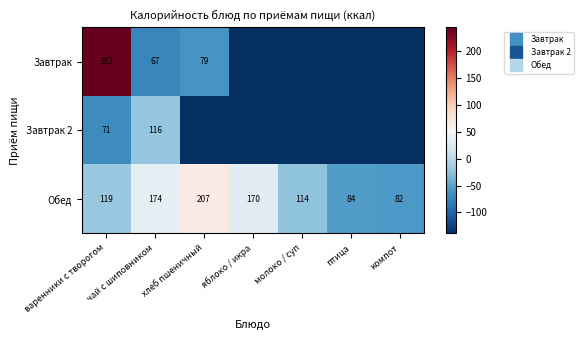

What is the difference between the maximum and minimum values in the Обед series?

125.0